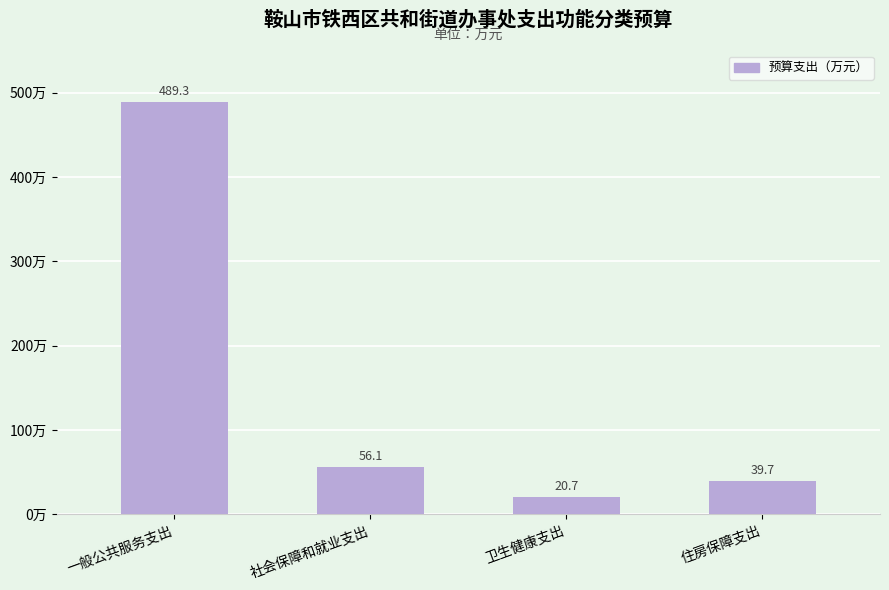

What is the approximate value at 一般公共服务支出?

489.3